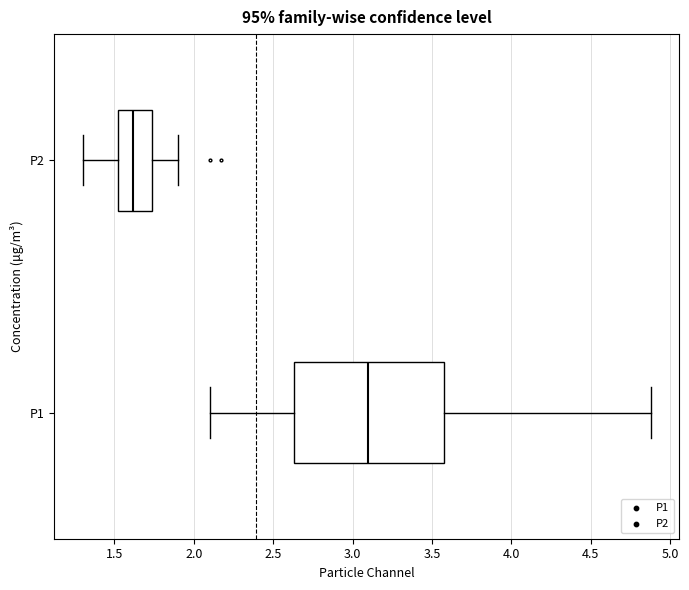

Reading bottom to top, read every box against the x-axis: the position of its median line, the range the box covers, and the ends of its whiskers. The values are not printed on the chart, so give them approximately, as read against the axis.

P1: median 3.10, box 2.65 to 3.60, whiskers 2.10 to 4.90
P2: median 1.60, box 1.50 to 1.75, whiskers 1.30 to 1.90